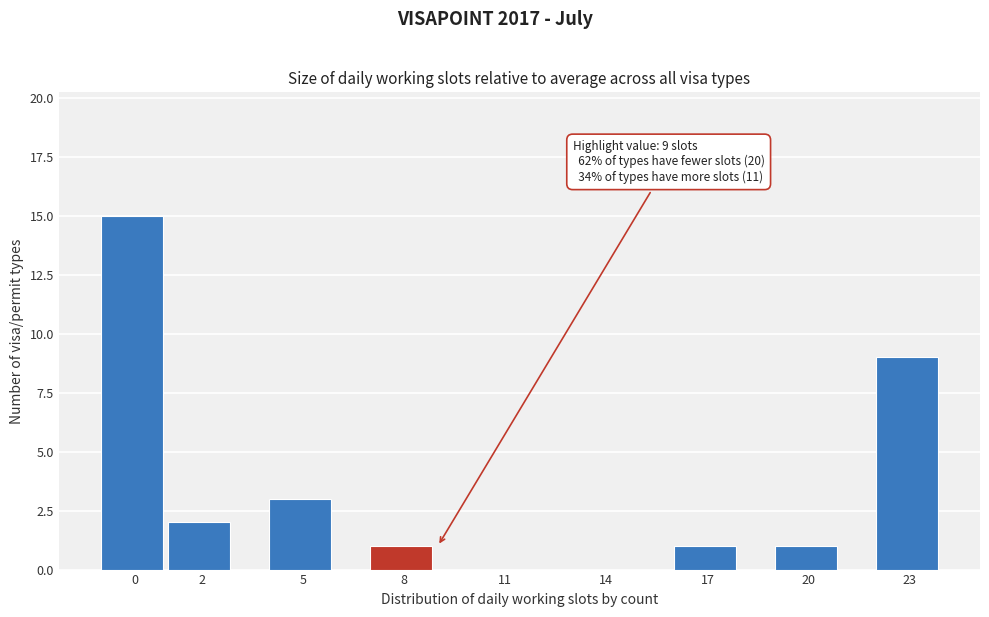

Reading left to right, extract all data points from this chart.

0=15	2=2	5=3	8=1	11=0	14=0	17=1	20=1	23=9